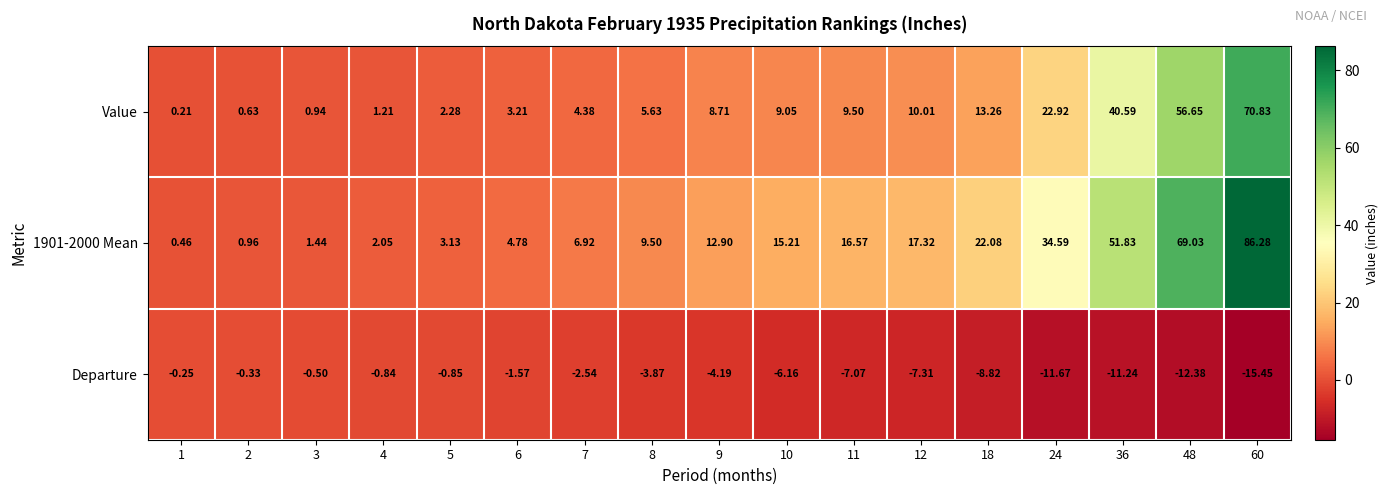

Which series has the largest range (max minus min)?

1901-2000 Mean